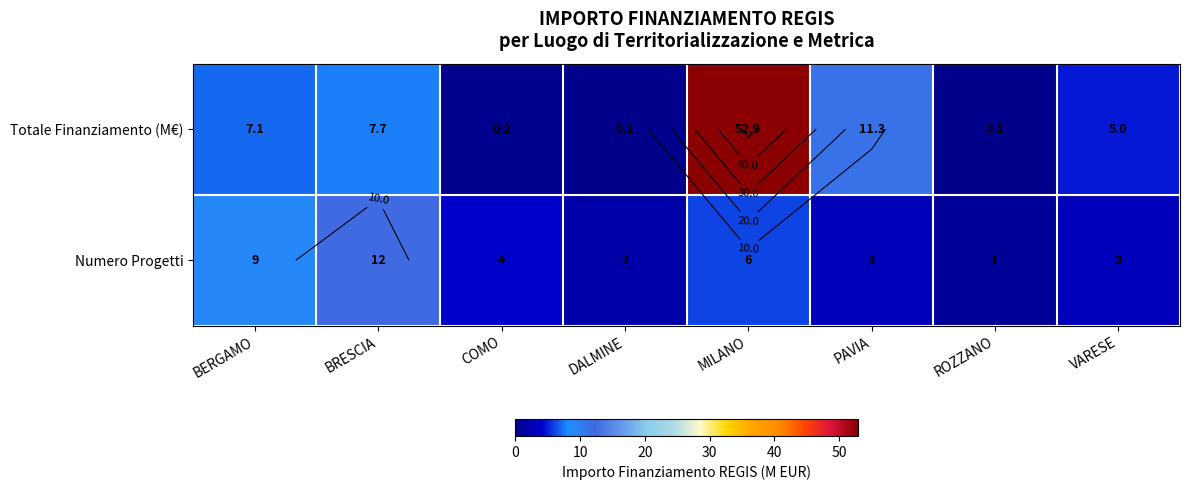

True or false: Numero Progetti has a value of 6.0 at MILANO.

True